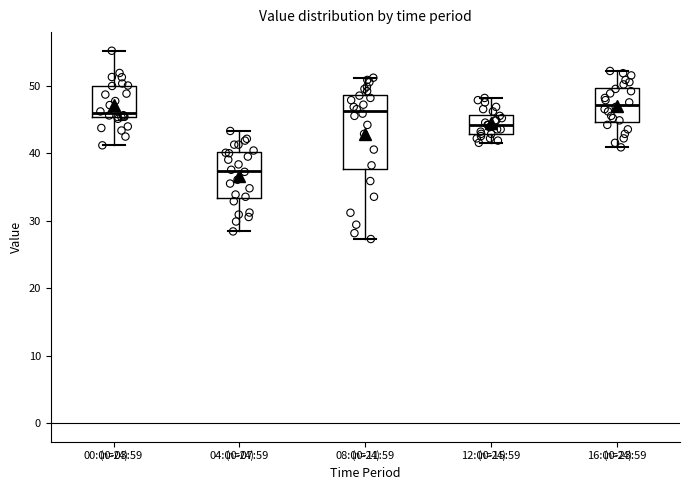

Reading left to right, read every box against the y-axis: the position of its median line, the range the box covers, and the ends of its whiskers. The values are not printed on the chart, so give them approximately, as read against the axis.

00:00-03:59: median 46, box 45 to 50, whiskers 41 to 55
04:00-07:59: median 37, box 33 to 40, whiskers 28 to 43
08:00-11:59: median 46, box 38 to 49, whiskers 27 to 51
12:00-15:59: median 44, box 43 to 46, whiskers 42 to 48
16:00-23:59: median 47, box 45 to 50, whiskers 41 to 52